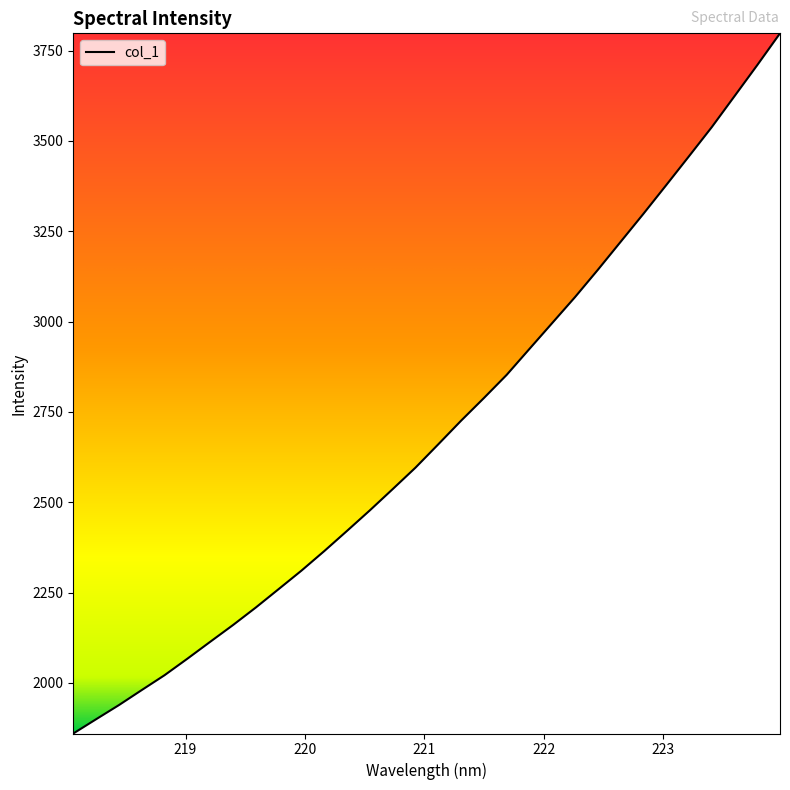

What is the greatest value displayed?

3797.9